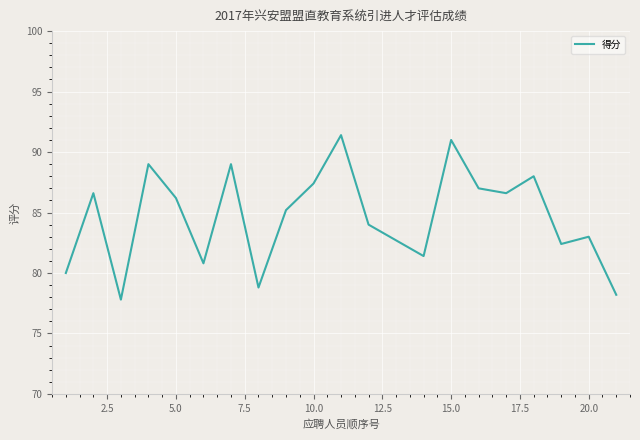

What is the minimum value shown in the chart?

77.8